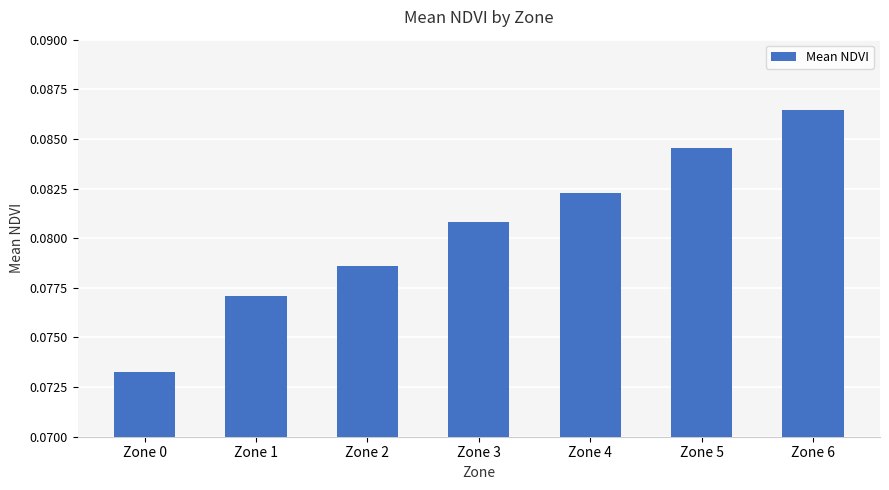

Rank the categories by value from lowest to highest.

Zone 0, Zone 1, Zone 2, Zone 3, Zone 4, Zone 5, Zone 6